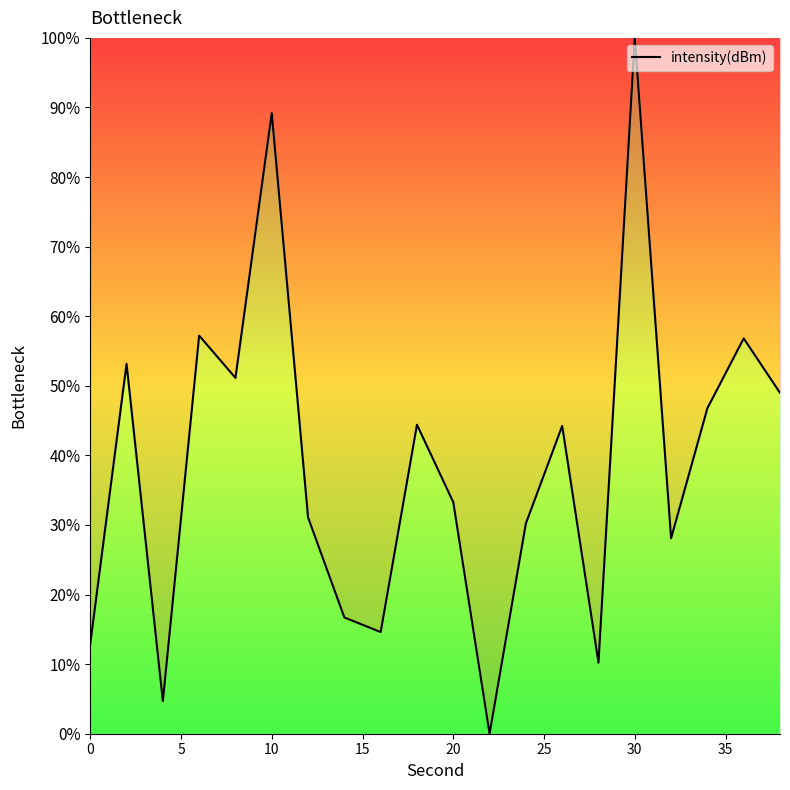

What is the difference between the maximum and minimum values?

100.0